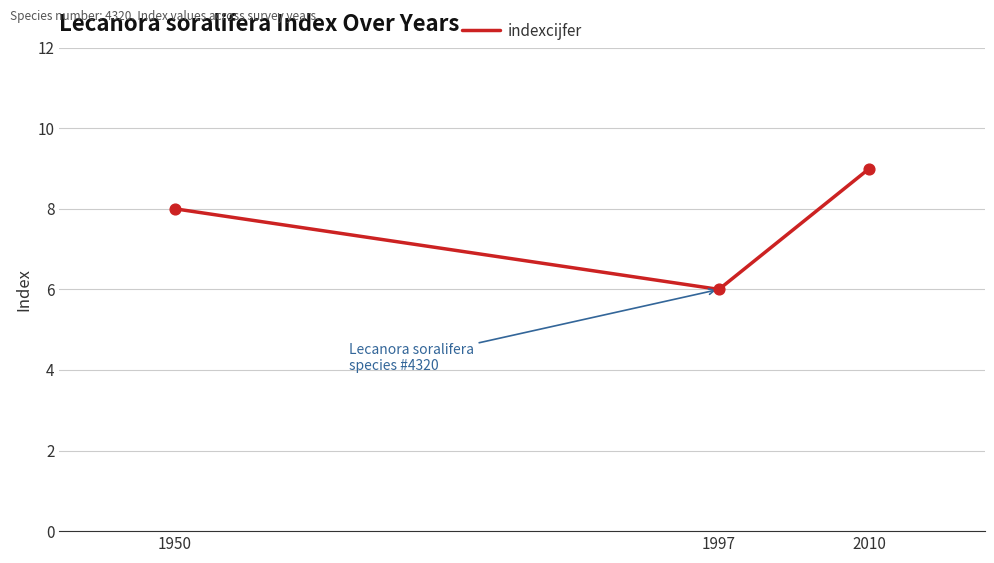

What is the change in value from 1997 to 2010?

+3